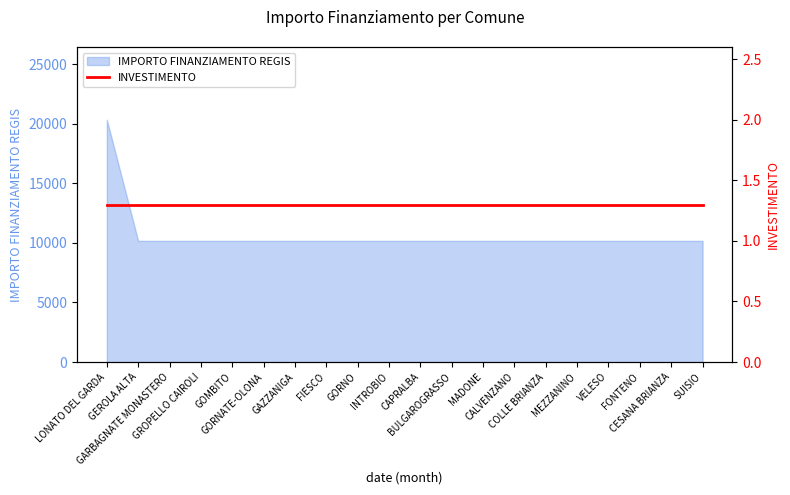

What is the approximate value at COLLE BRIANZA, to the nearest 100?

10200